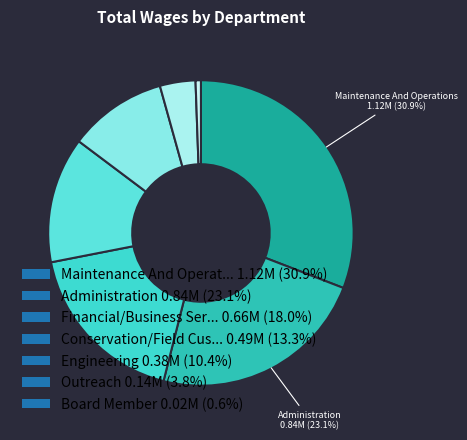

What is the largest slice in the pie chart?

Maintenance And Operations